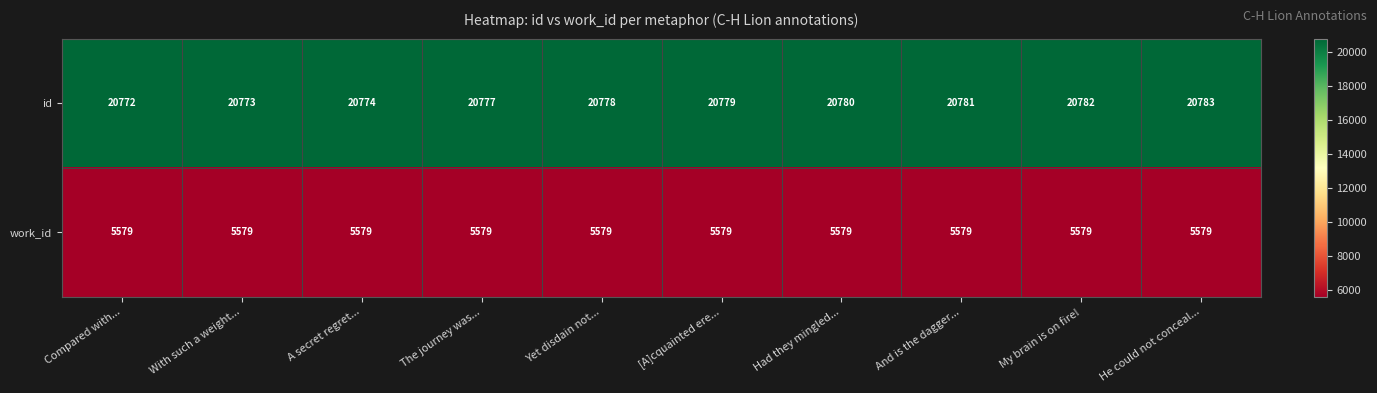

What is the maximum value shown in the chart?

20783